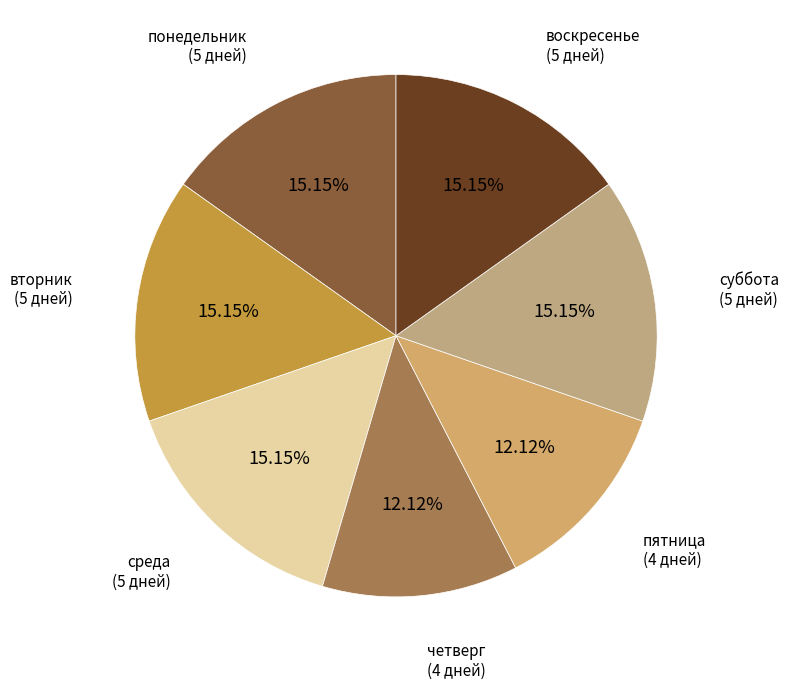

Rank the categories by value from highest to lowest.

понедельник, вторник, среда, суббота, воскресенье, четверг, пятница